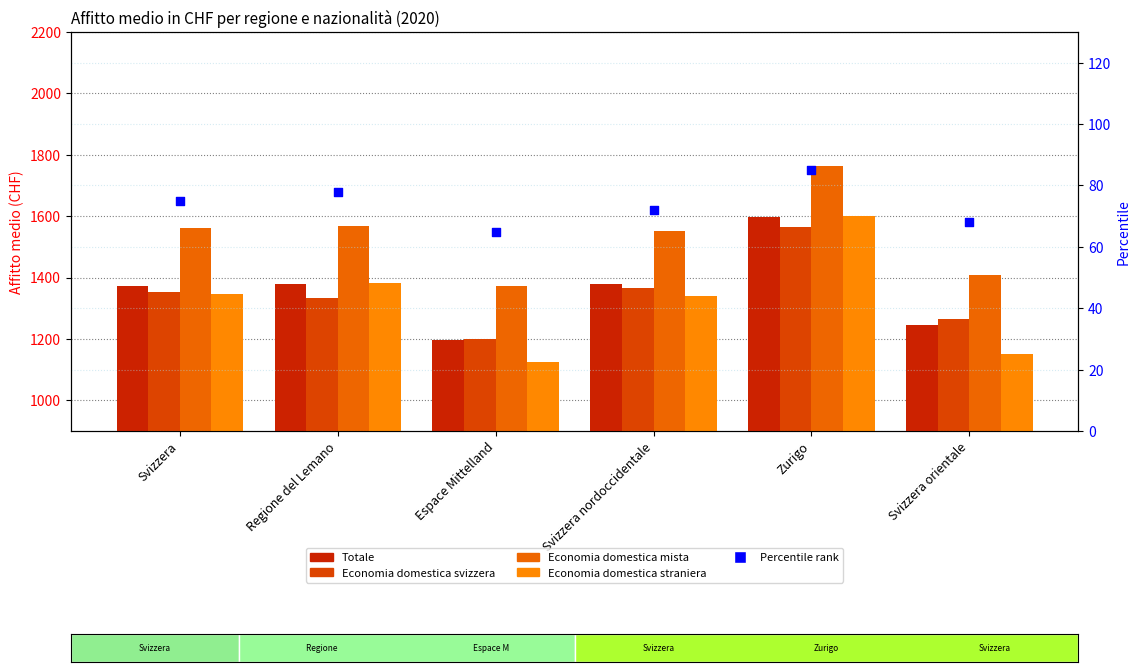

Which series has the largest Y range (max minus min)?

Economia domestica straniera